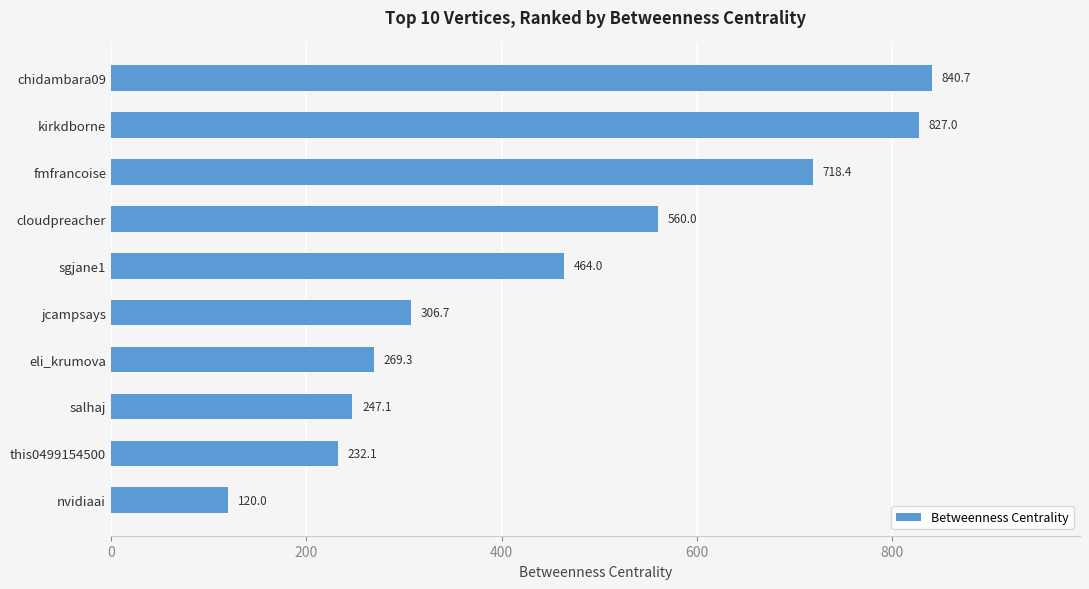

List the labels in order of value, smallest first.

nvidiaai, this0499154500, salhaj, eli_krumova, jcampsays, sgjane1, cloudpreacher, fmfrancoise, kirkdborne, chidambara09